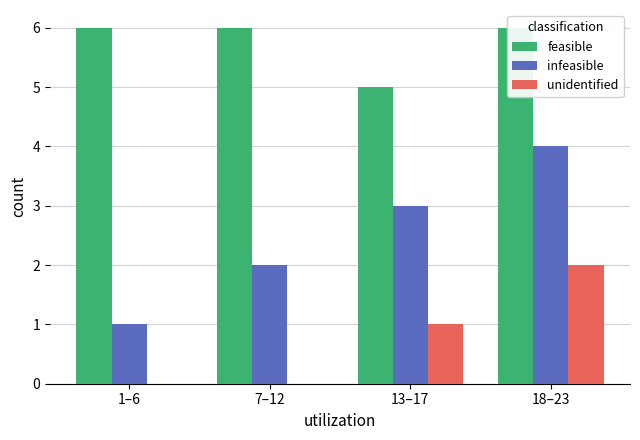

How many groups of bars are there?

4